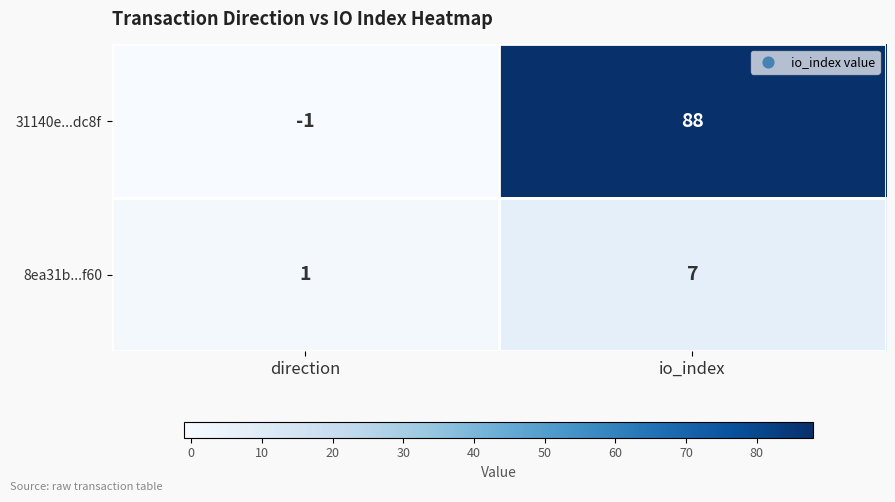

Is it true that 8ea31b...f60 equals 1 at direction?

True